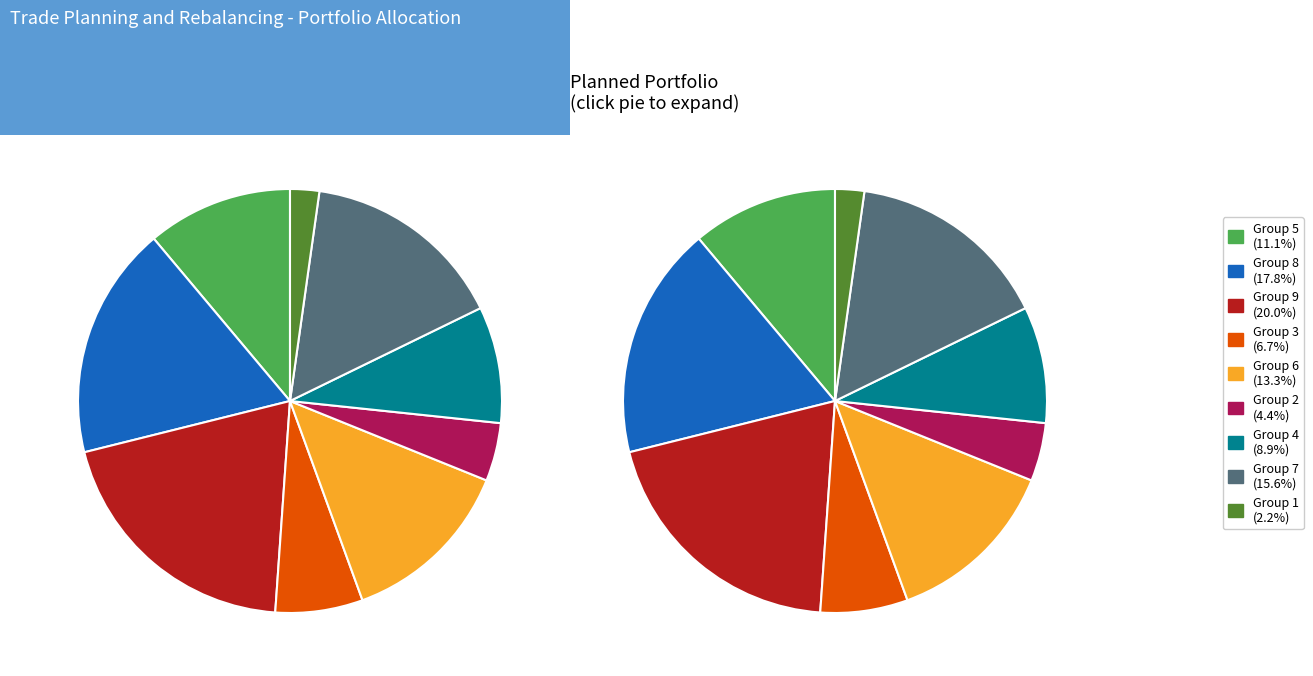

Rank the categories by value from lowest to highest.

1, 2, 3, 4, 5, 6, 7, 8, 9